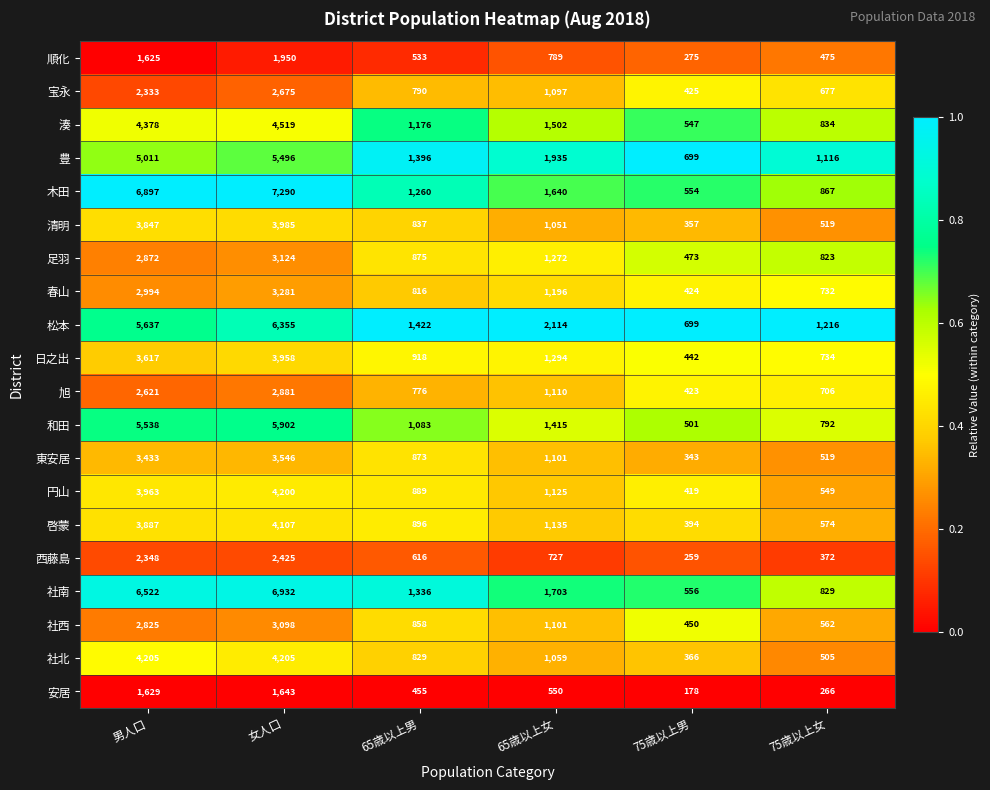

At which category does the chart reach its minimum across all series?

75歳以上男